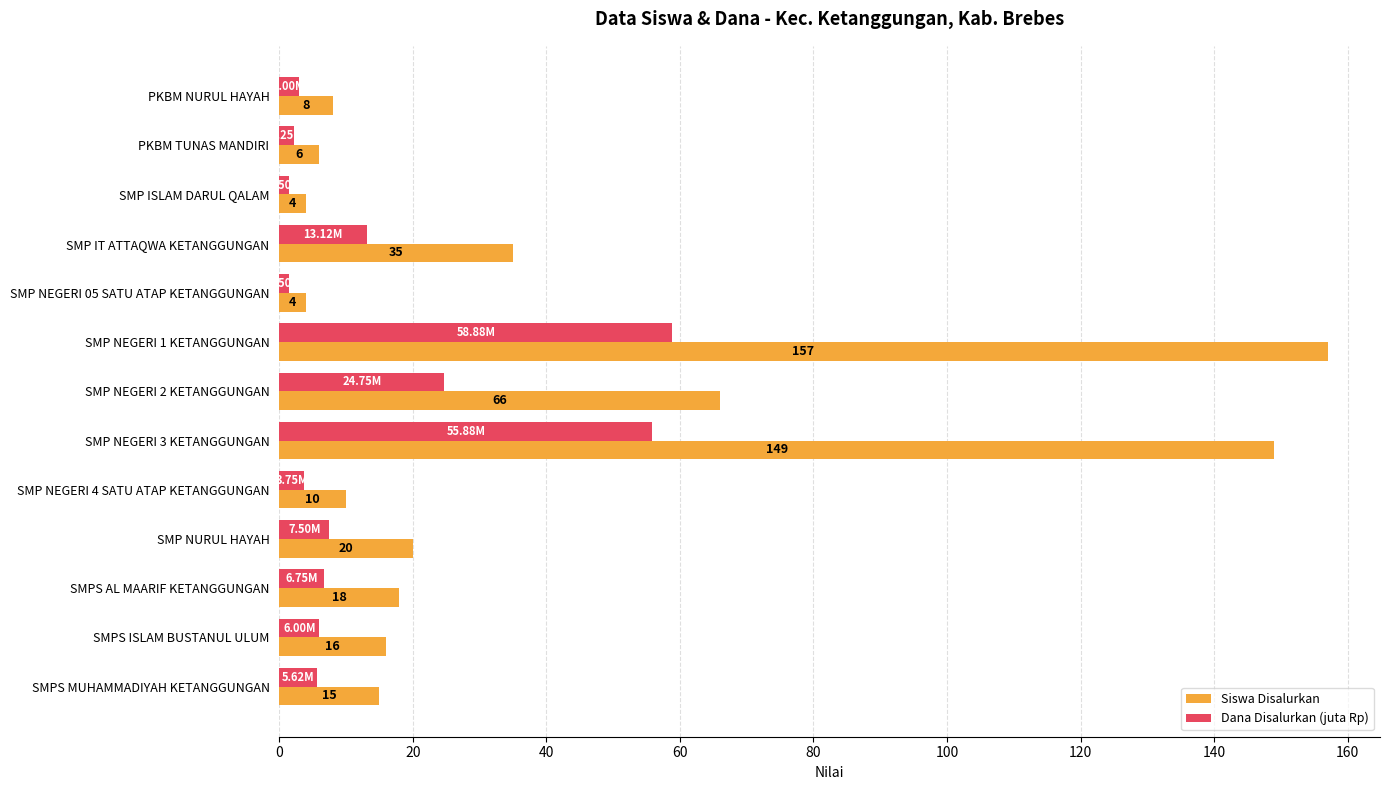

Rank the series by their average value, from highest to lowest.

Siswa Disalurkan, Dana Disalurkan (juta Rp)